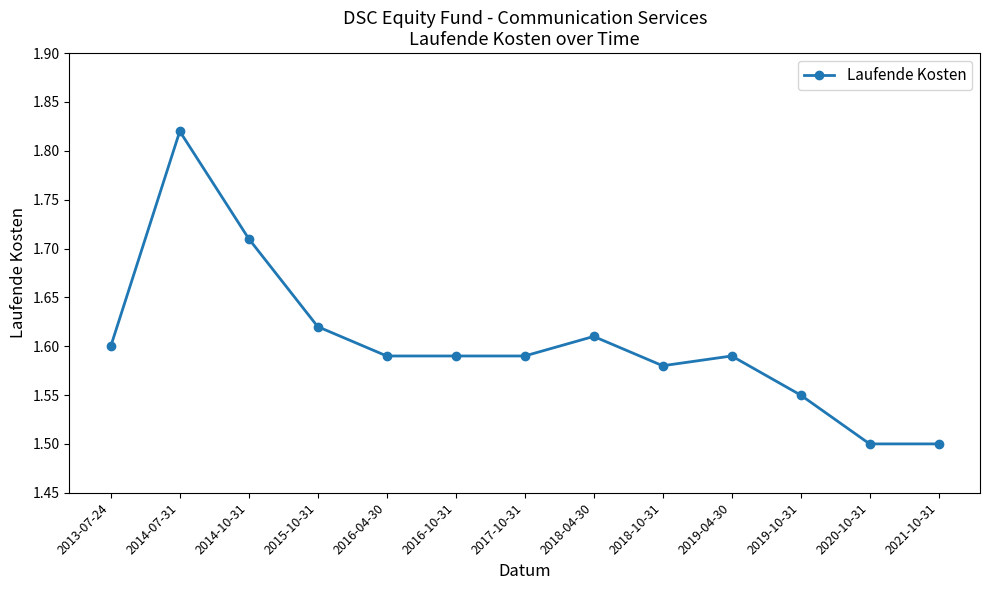

How many lines are shown in the chart?

1